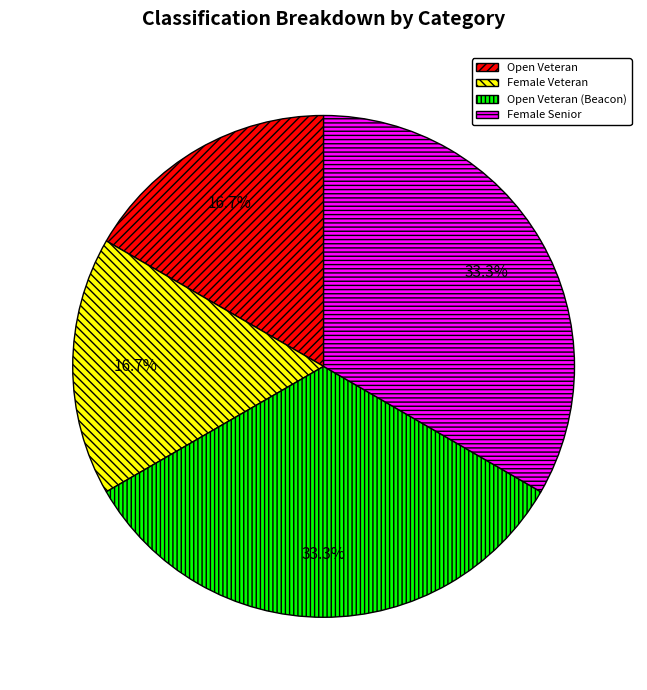

Is Female Veteran the majority of the pie?

No